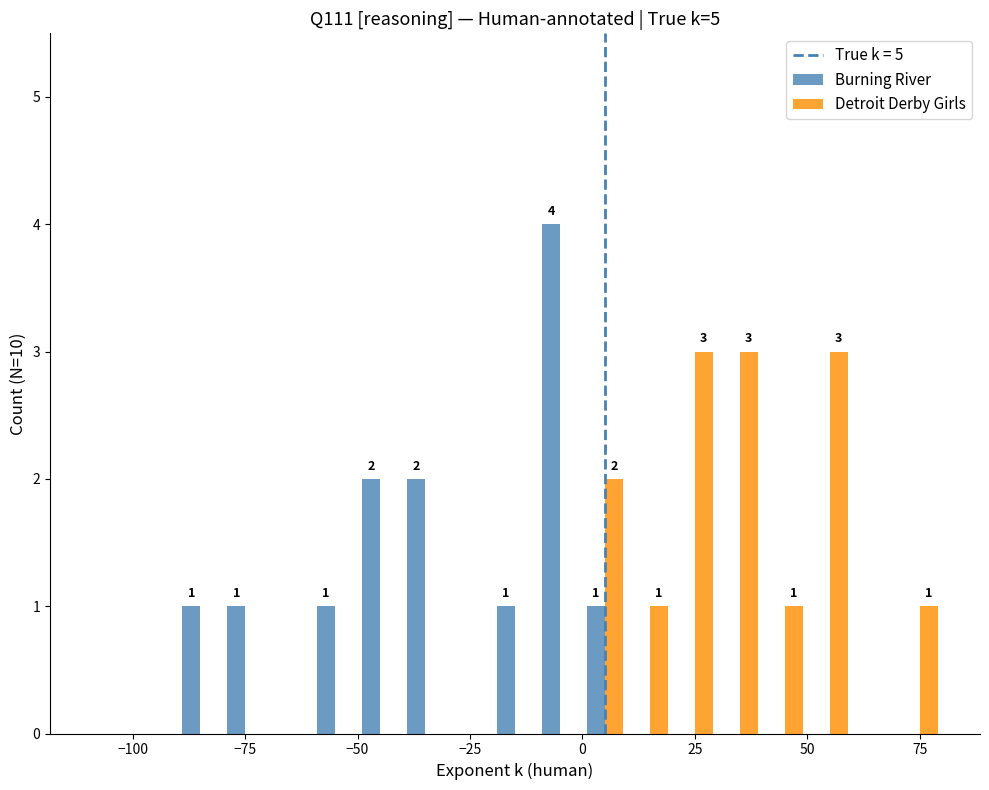

Are the bars horizontal?

No